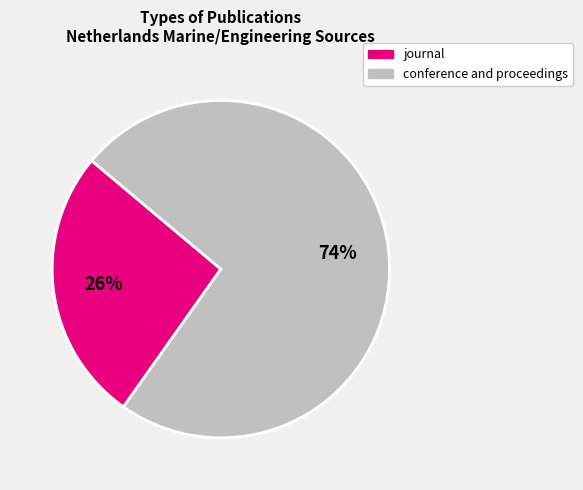

How many segments does this pie chart have?

2